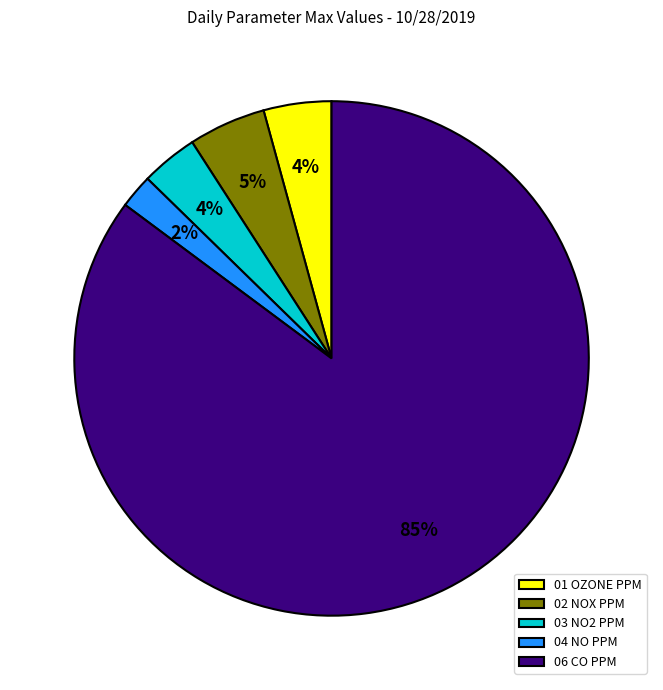

How many segments does this pie chart have?

5